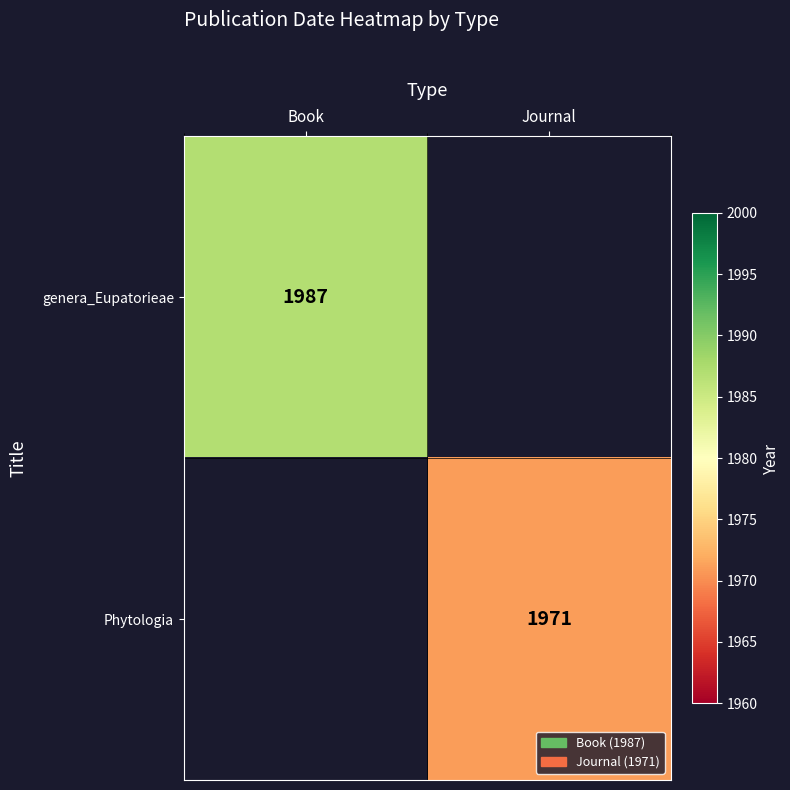

The Phytologia series shows 1259 at Journal. True or false?

False